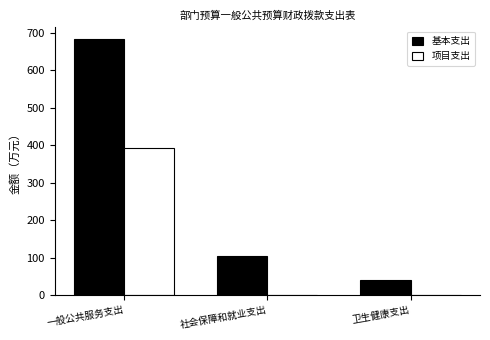

What is the total value across all series at 一般公共服务支出?

1074.1